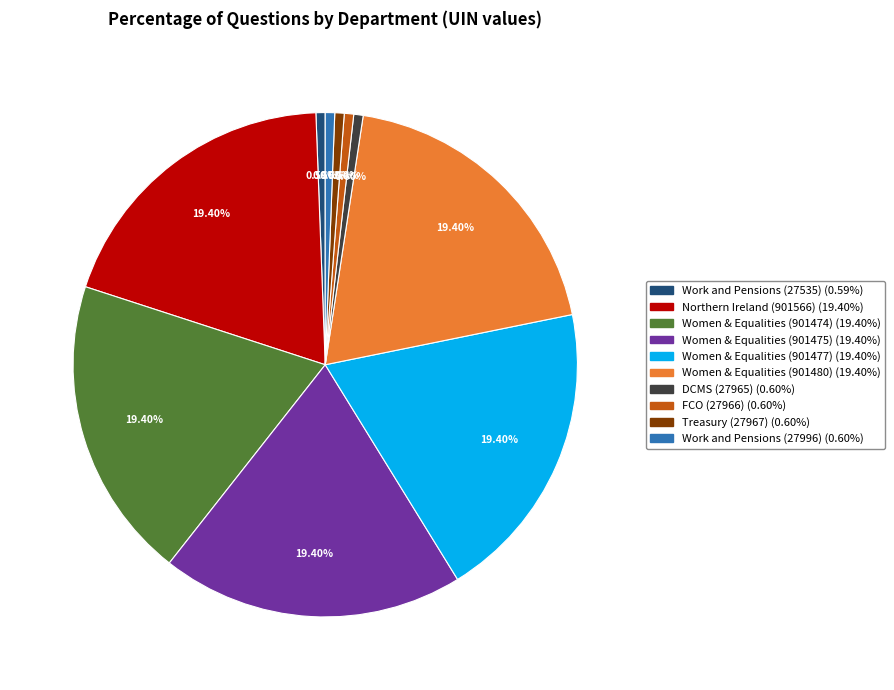

Is there a majority slice in this chart?

No